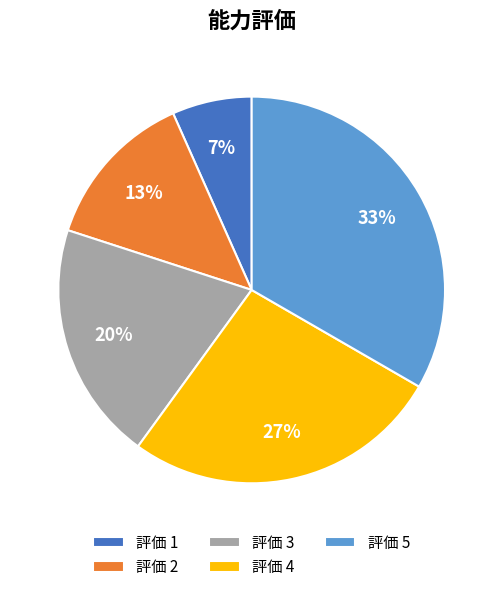

To the nearest percent, what is the difference between the 評価 2 and 評価 3 slice percentages?

7%